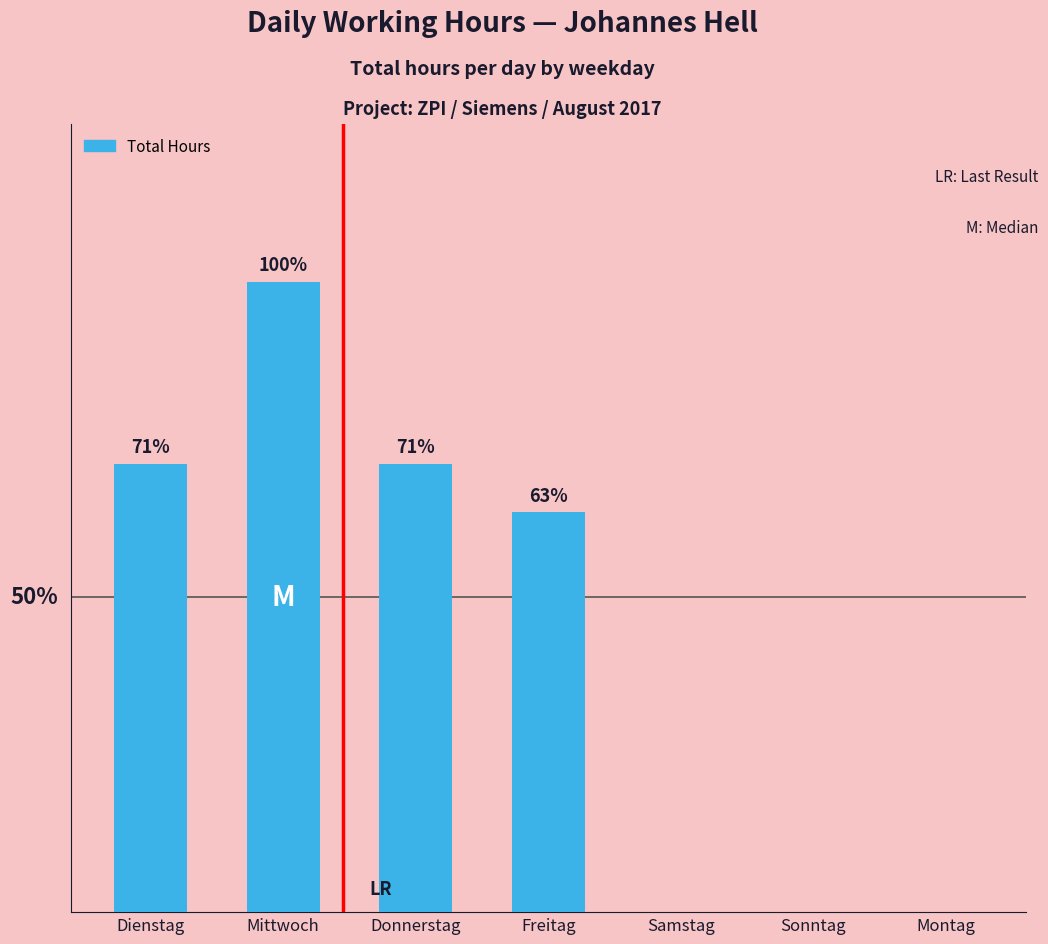

Is it true that the value at Donnerstag is 9.2?

True